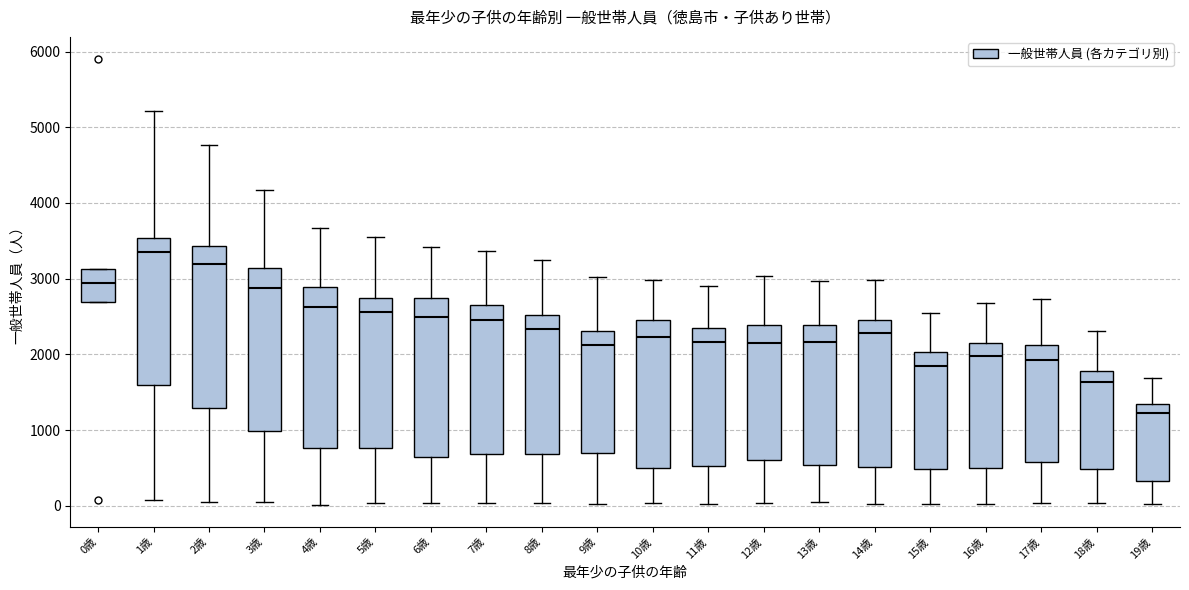

Where is the upper edge of the box for 0歳 on the y-axis? The values are not printed on the chart, so give them approximately, as read against the axis.

3100